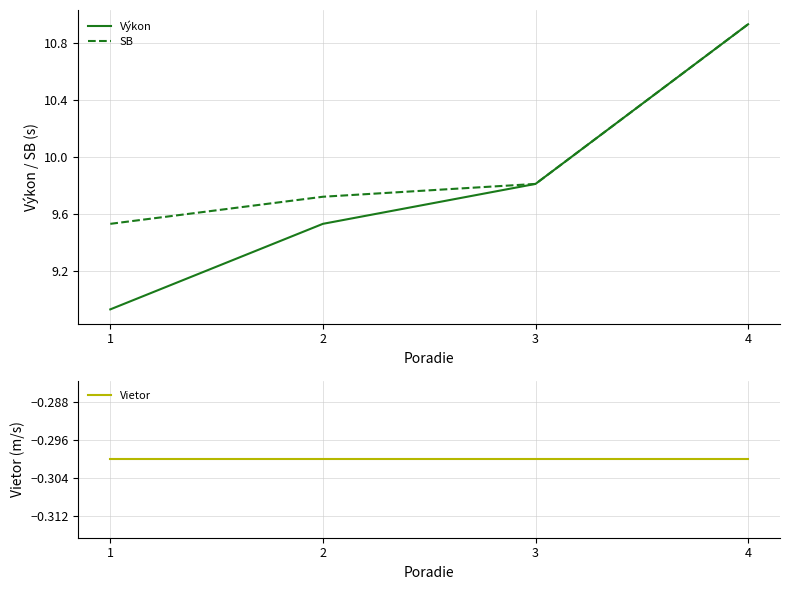

What is the average value of the Výkon series?

9.8